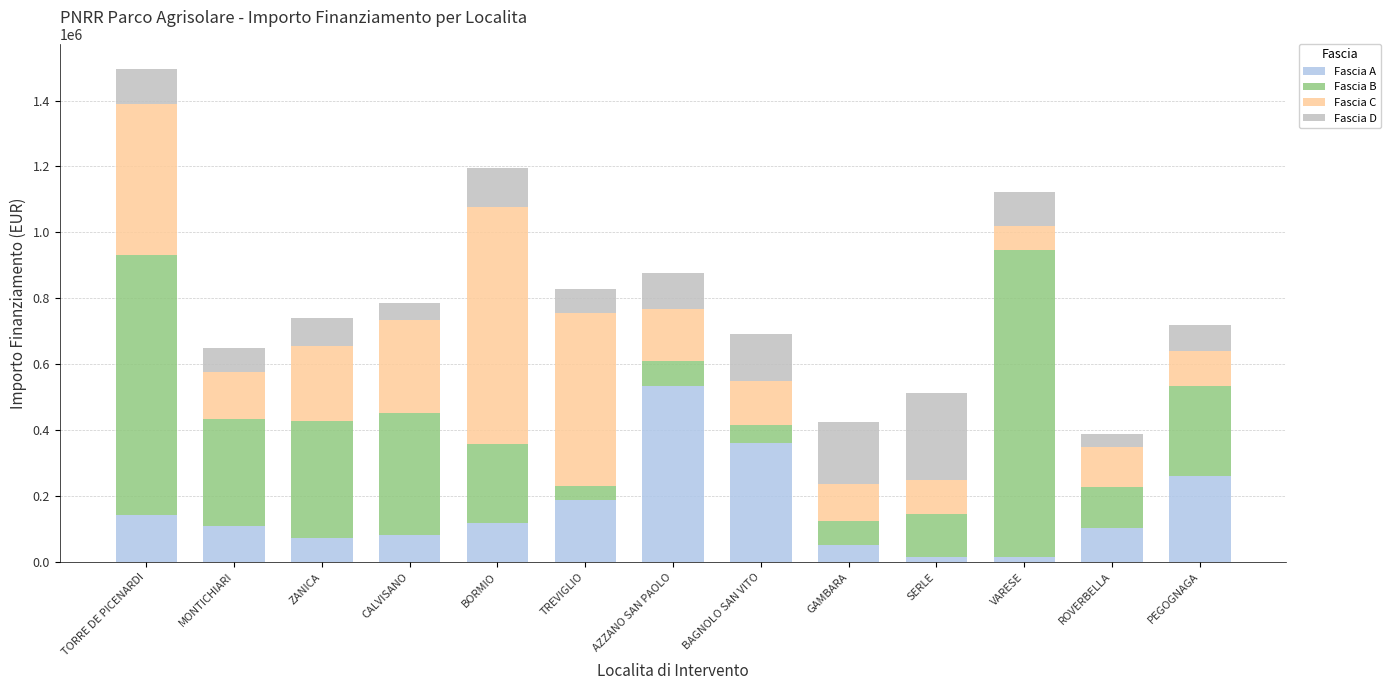

What is the difference between the Fascia A values at ZANICA and TORRE DE PICENARDI?

67920.0